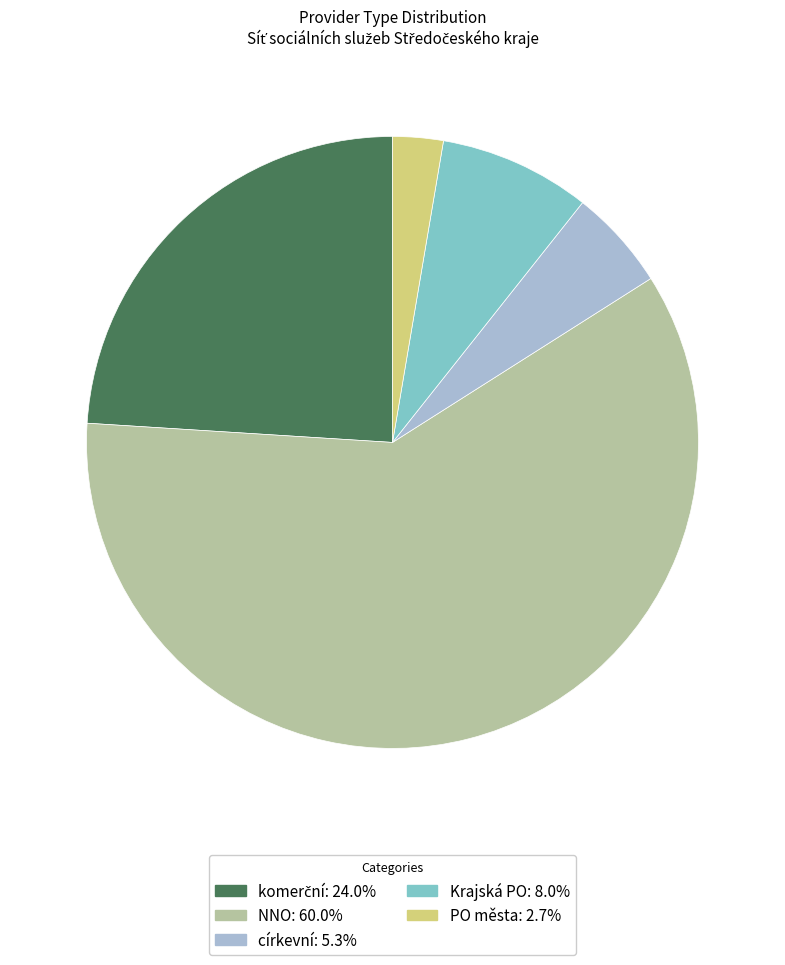

Which category has the smallest portion of the pie?

PO města